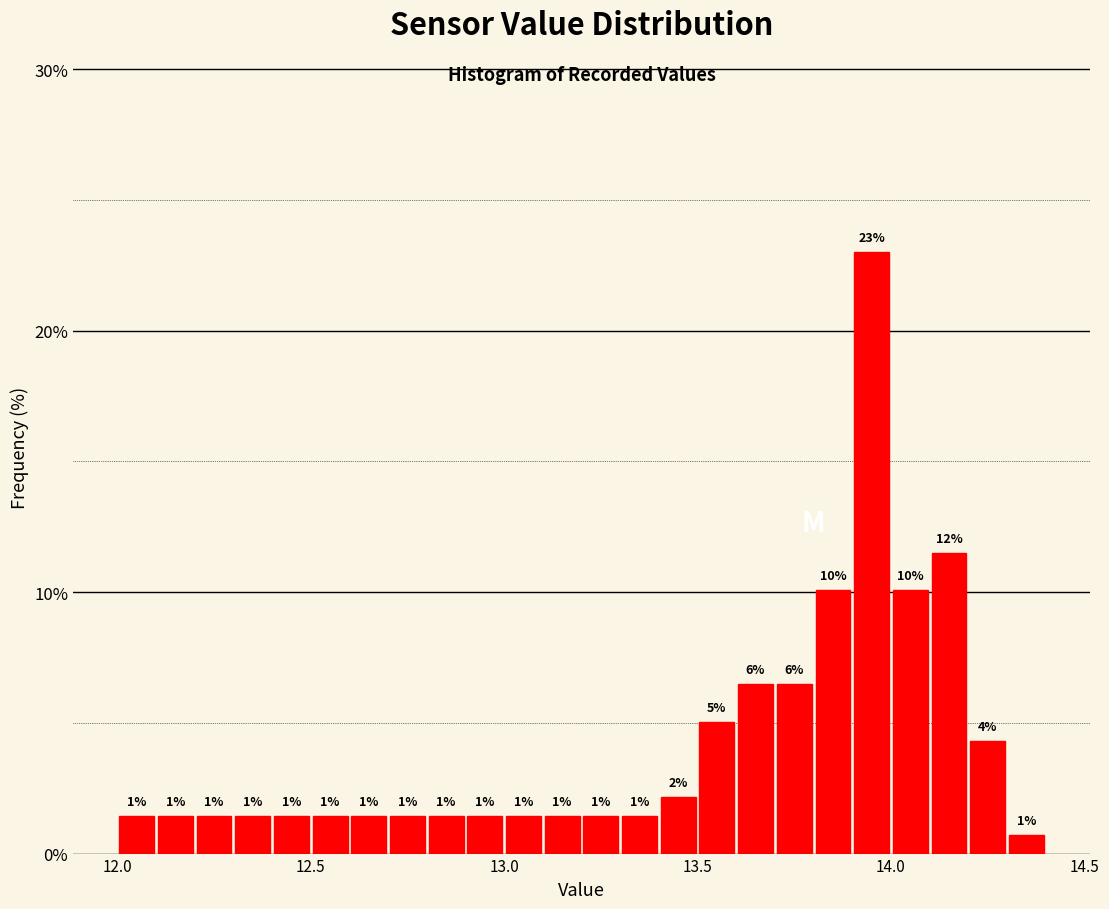

Around what value on the x-axis is the tallest bar? Give the approximate position of its centre, as read against the axis.

13.95